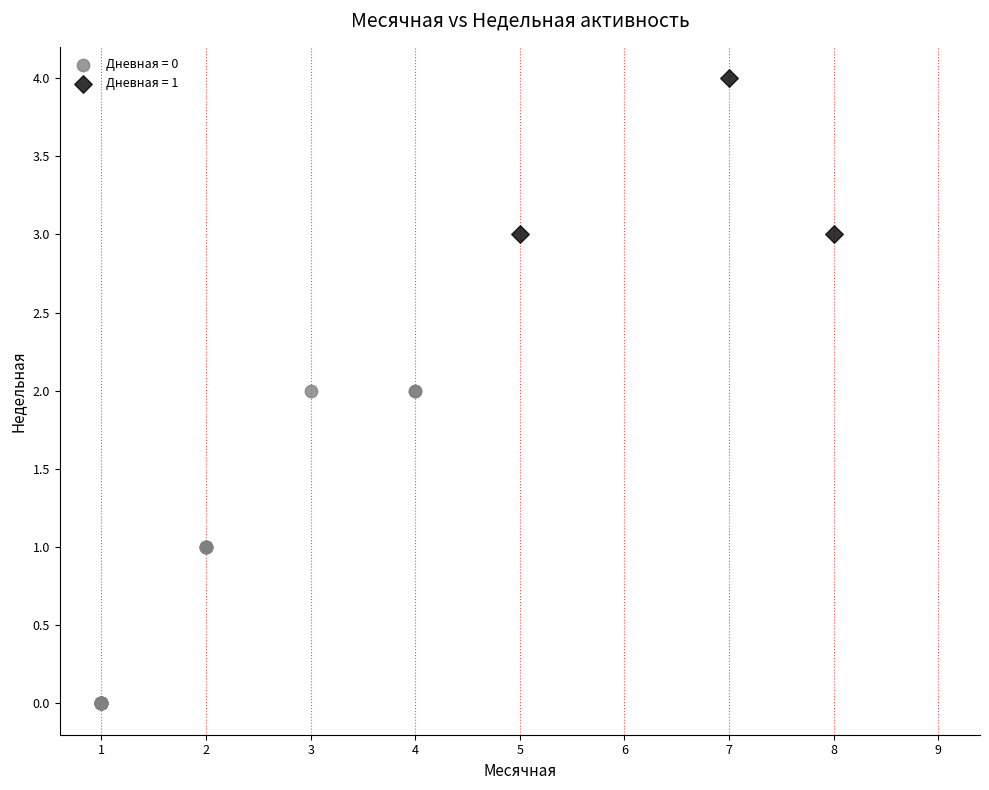

Which series contains the highest Y value?

Дневная = 1